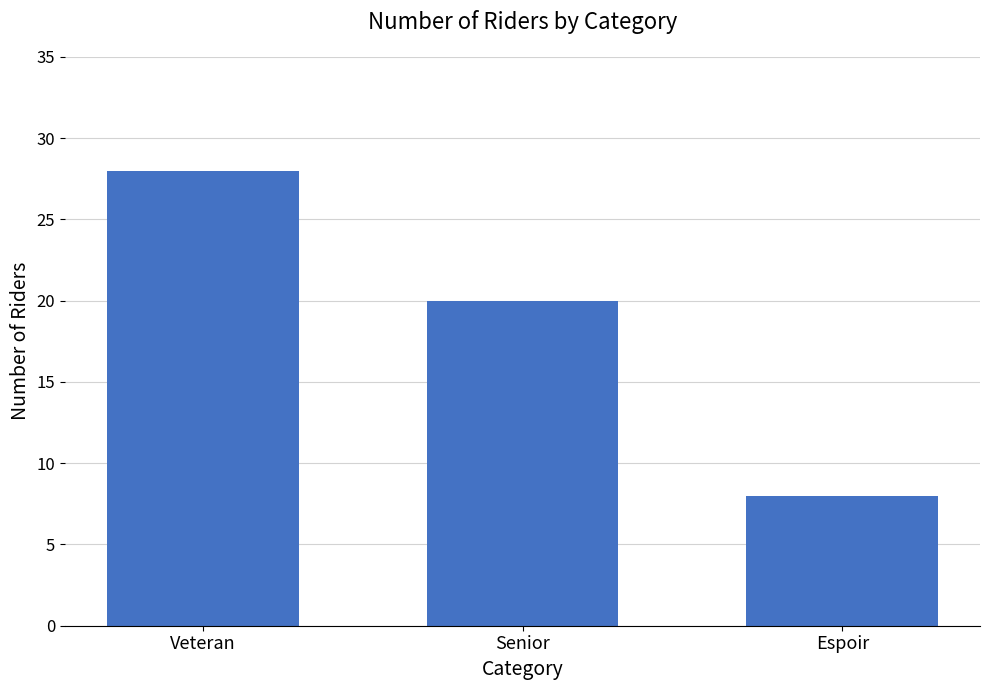

What is the greatest value displayed?

28